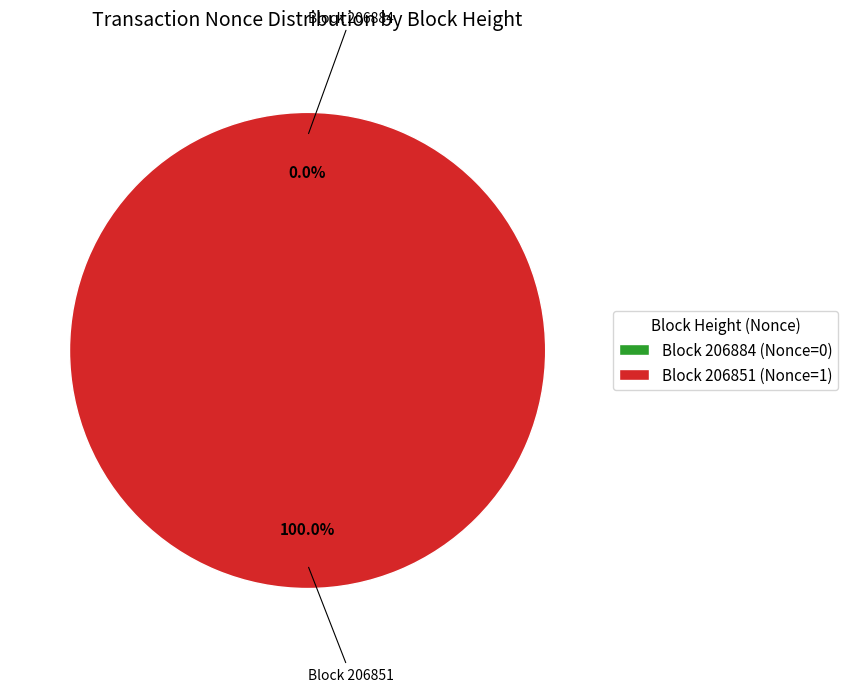

Between 206851 and 206884, which is larger?

206851